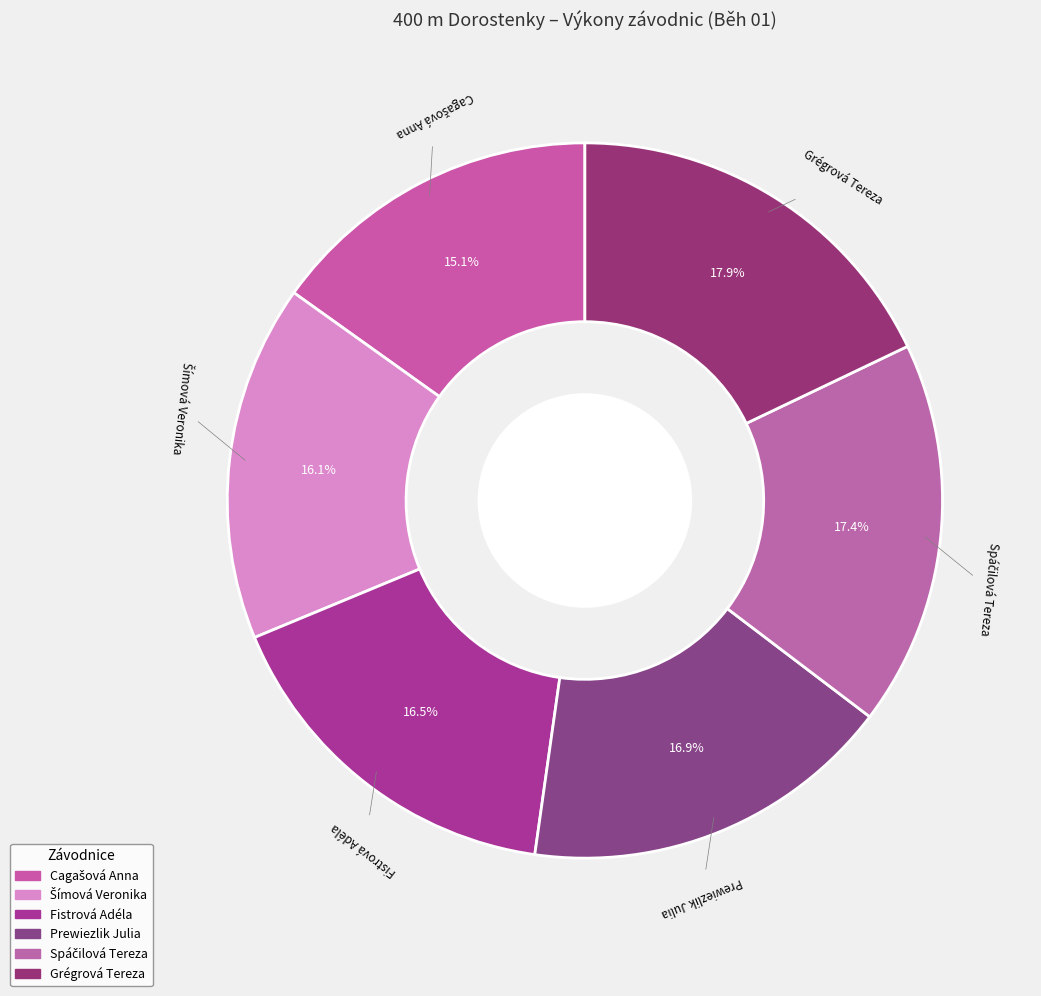

Is there any slice that represents more than half of the pie?

No